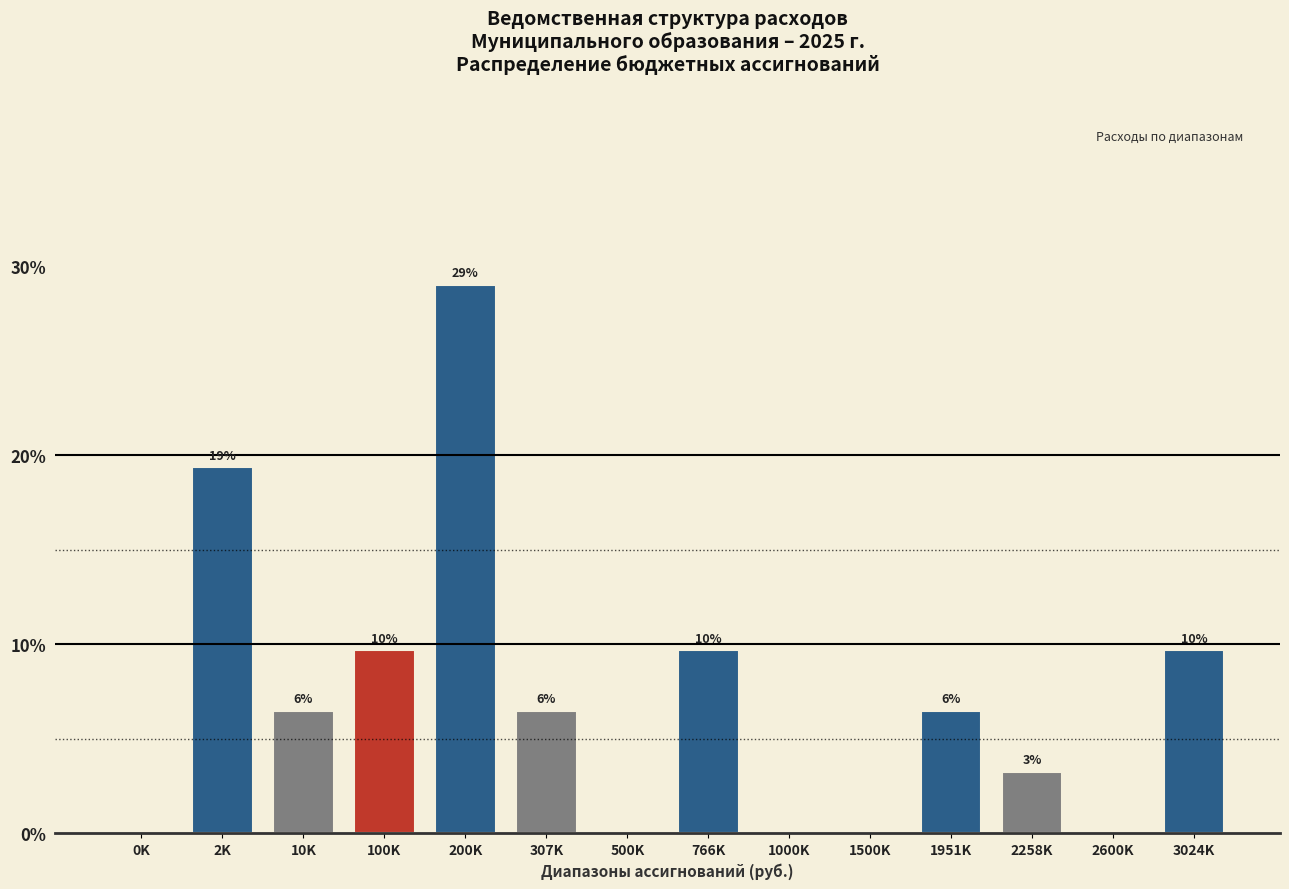

Are the bars horizontal?

No